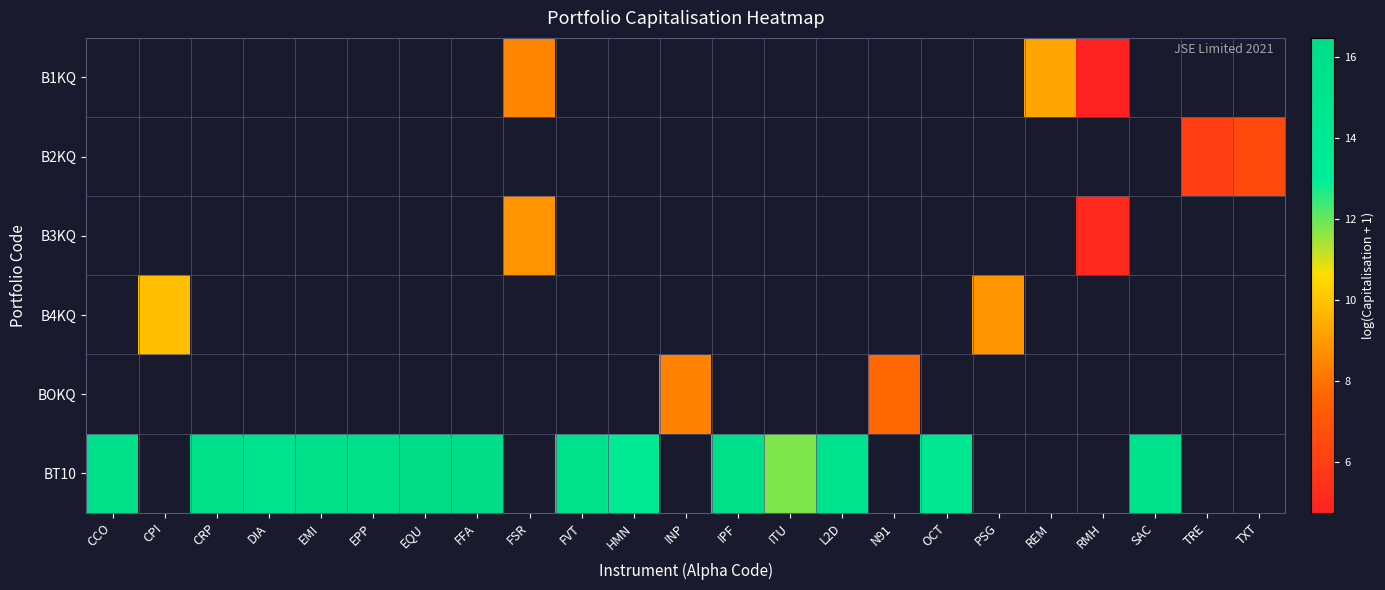

List the series in order of their peak value, lowest first.

B1KQ, B2KQ, B3KQ, B4KQ, BOKQ, BT10